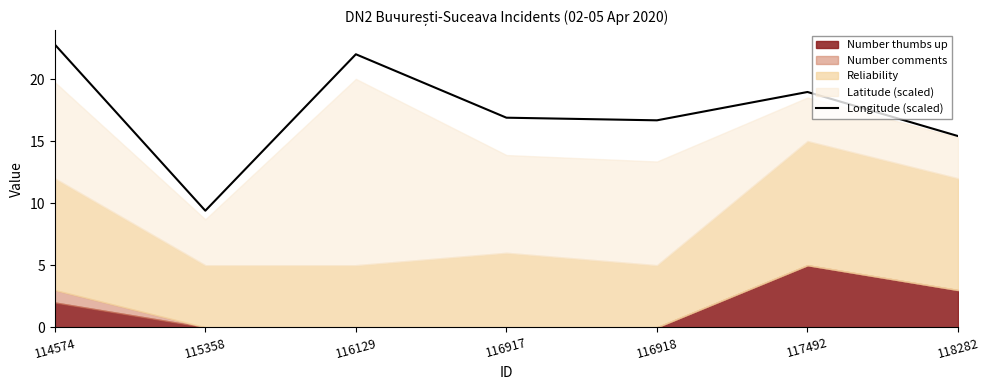

At which label does Longitude (scaled) reach its peak?

114574